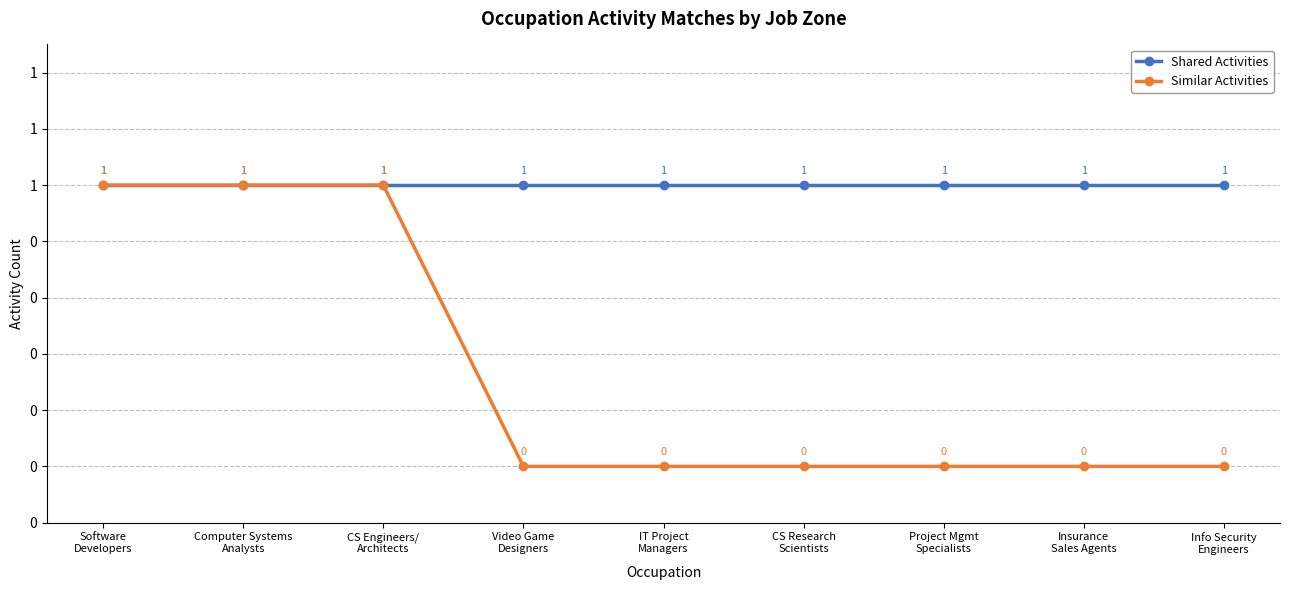

Rank the series by their average value, from highest to lowest.

Shared Activities, Similar Activities